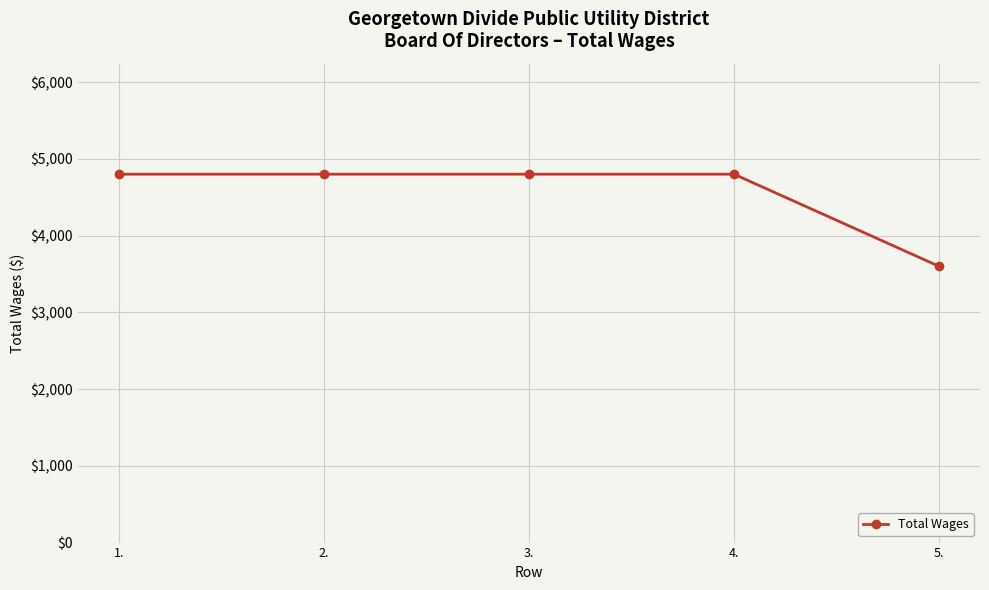

Reading left to right, what are all the values shown in this chart?

1.=4800	2.=4800	3.=4800	4.=4800	5.=3600